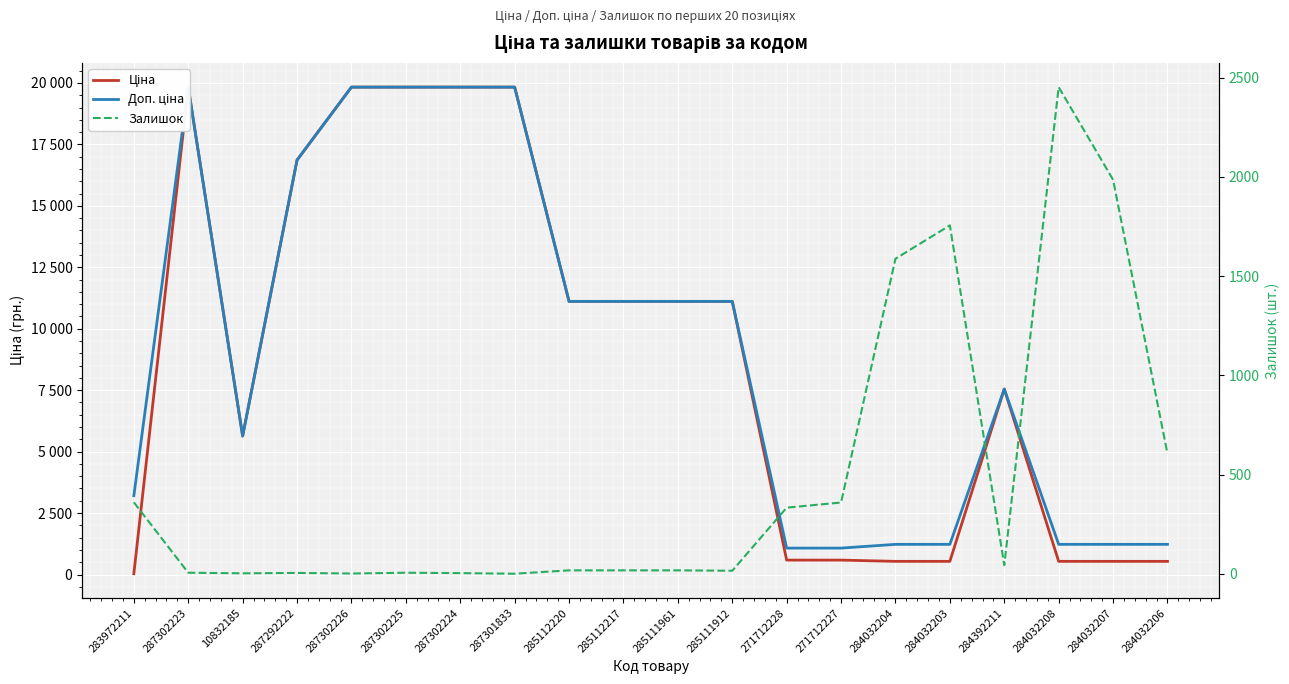

Between 10832185 and 284032204, which series saw the biggest shift?

Ціна